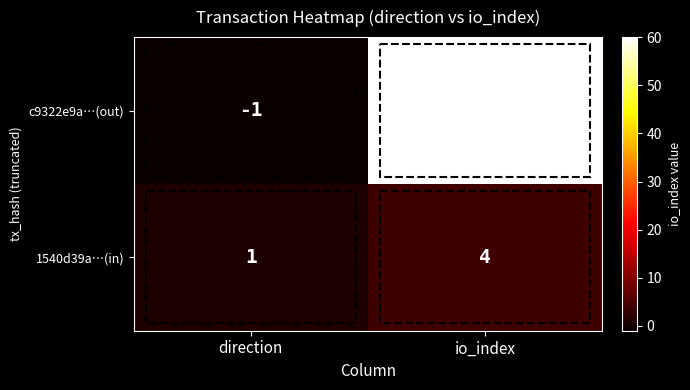

Is it true that c9322e9a…(out) equals 60 at io_index?

True